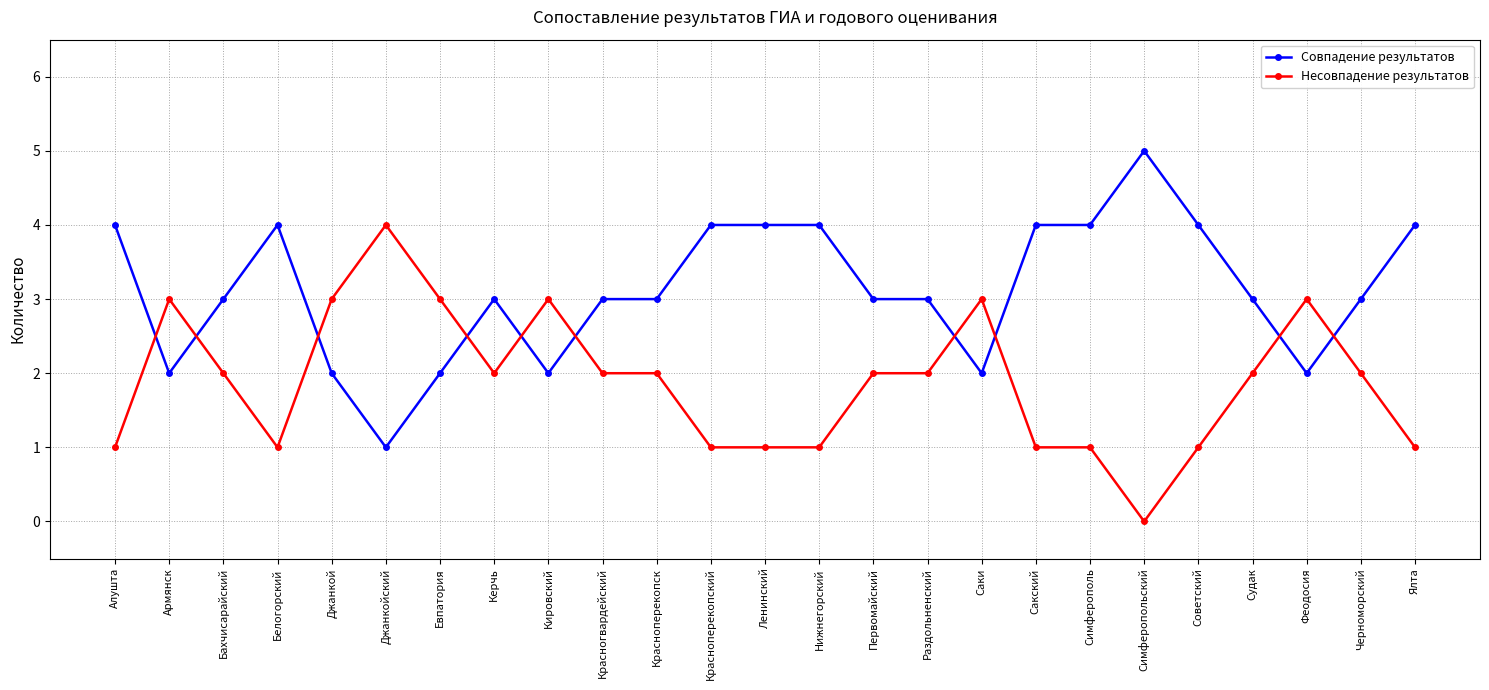

Rank the series by their average value, from lowest to highest.

Несовпадение результатов, Совпадение результатов